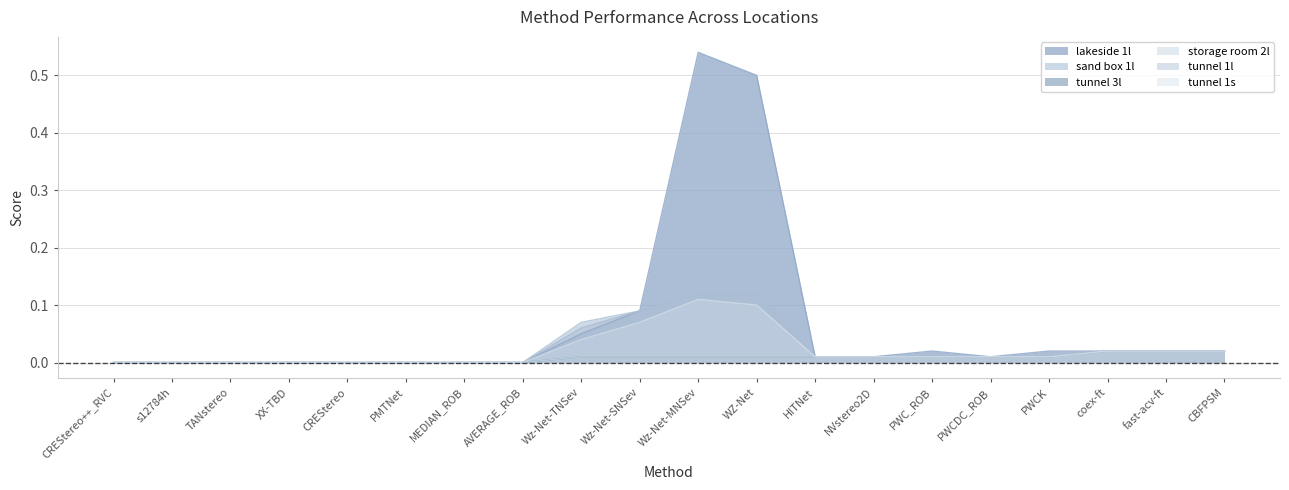

True or false: tunnel 1s has a value of 0.0 at PWCDC_ROB.

True